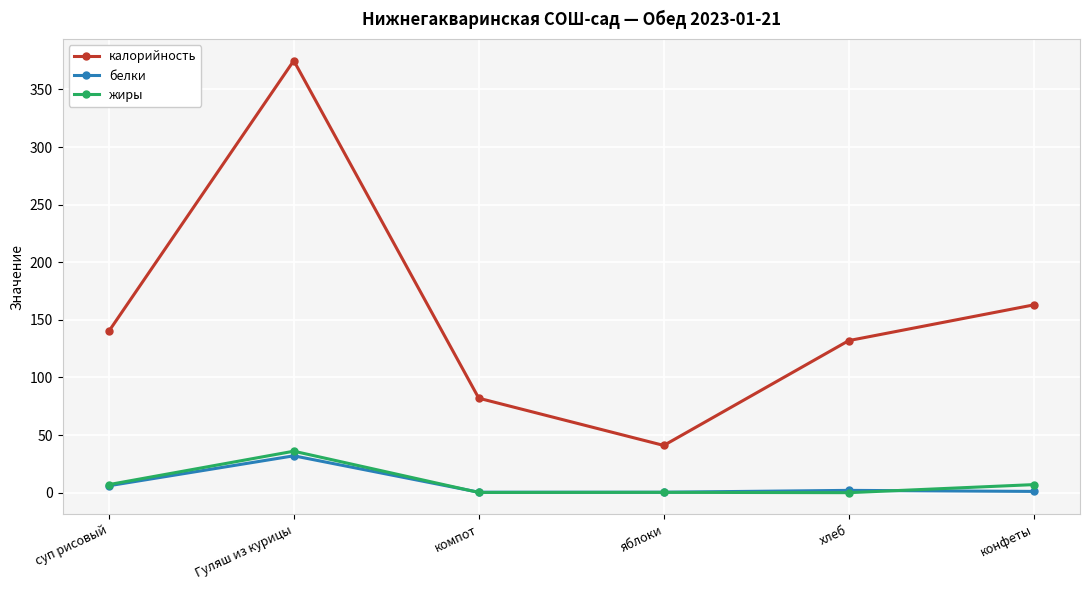

At which label does жиры reach its peak?

Гуляш из курицы